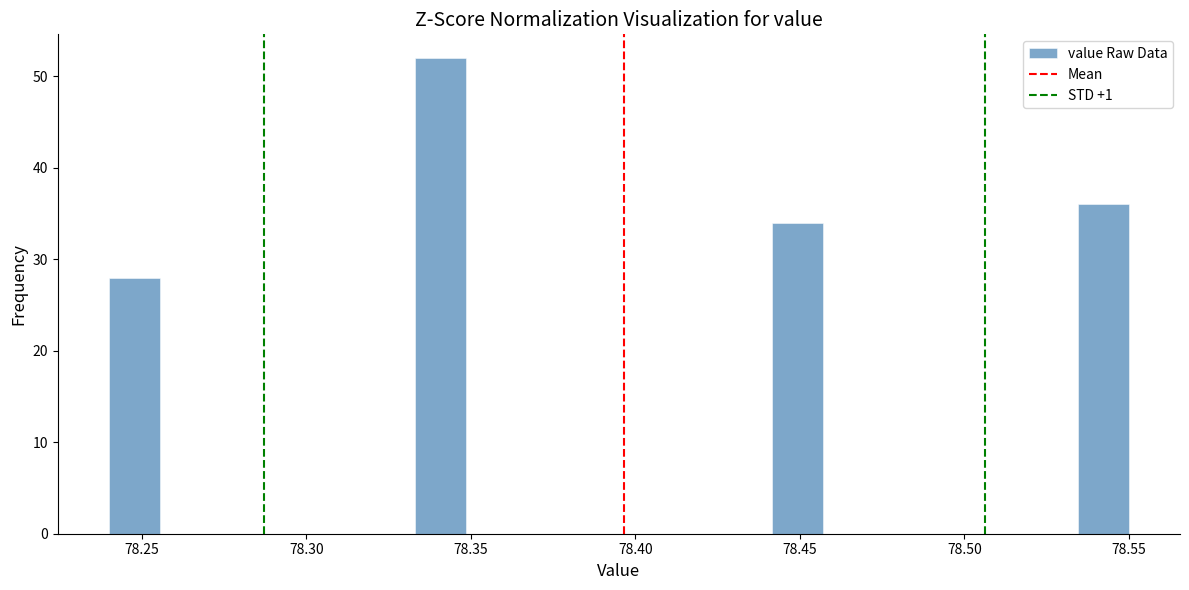

Read against the x-axis, roughly where is the centre of the tallest bar?

78.340